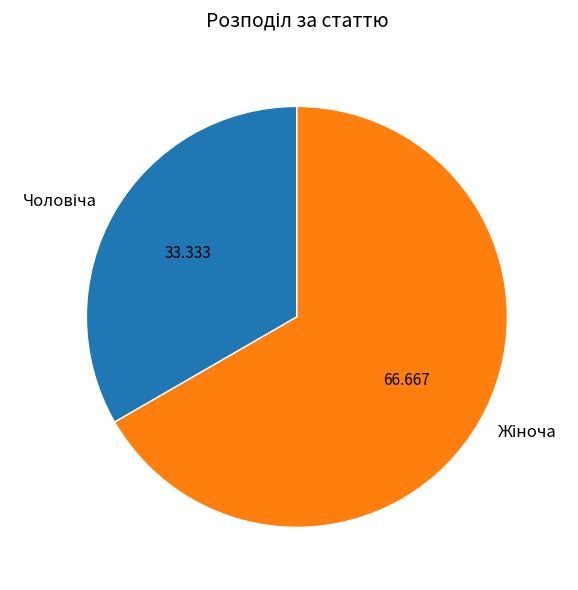

How many slices are in this pie chart?

2